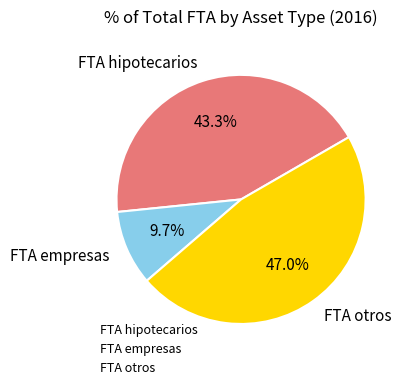

Is it true that FTA empresas is 1% of the pie?

False